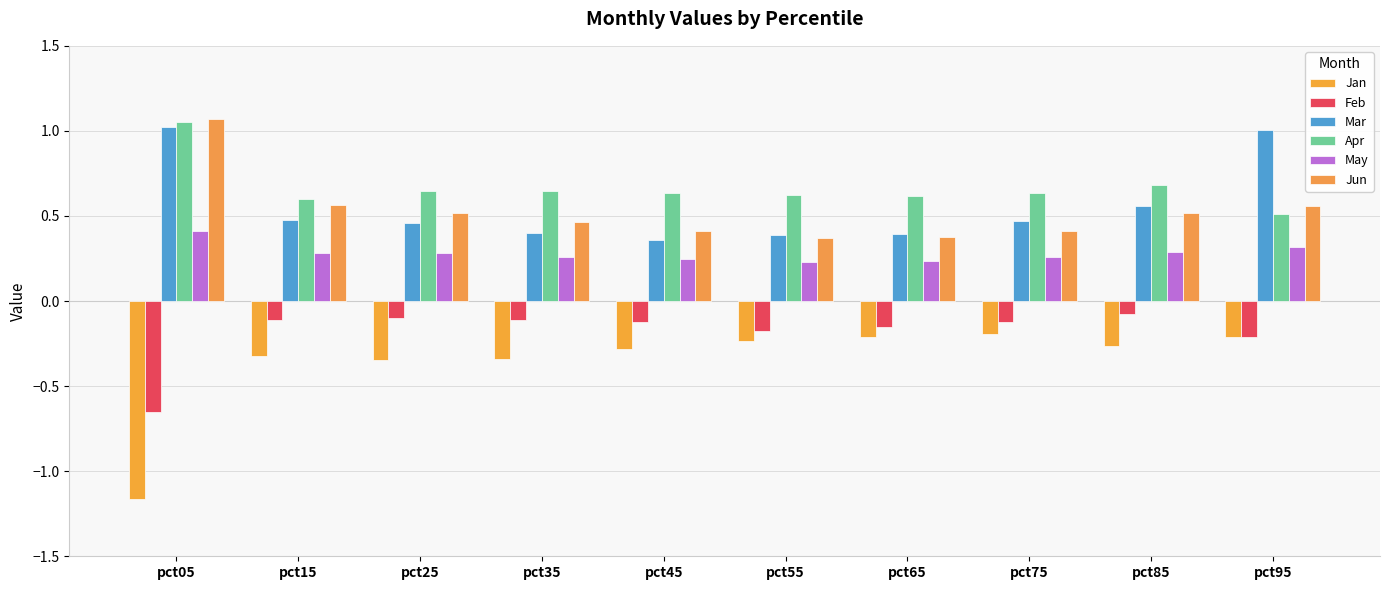

What is the total value across all series at pct25?

1.5